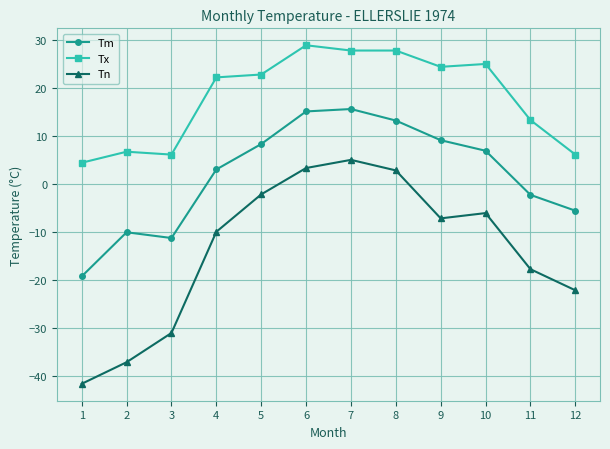

Rank the series by their maximum value, from highest to lowest.

Tx, Tm, Tn